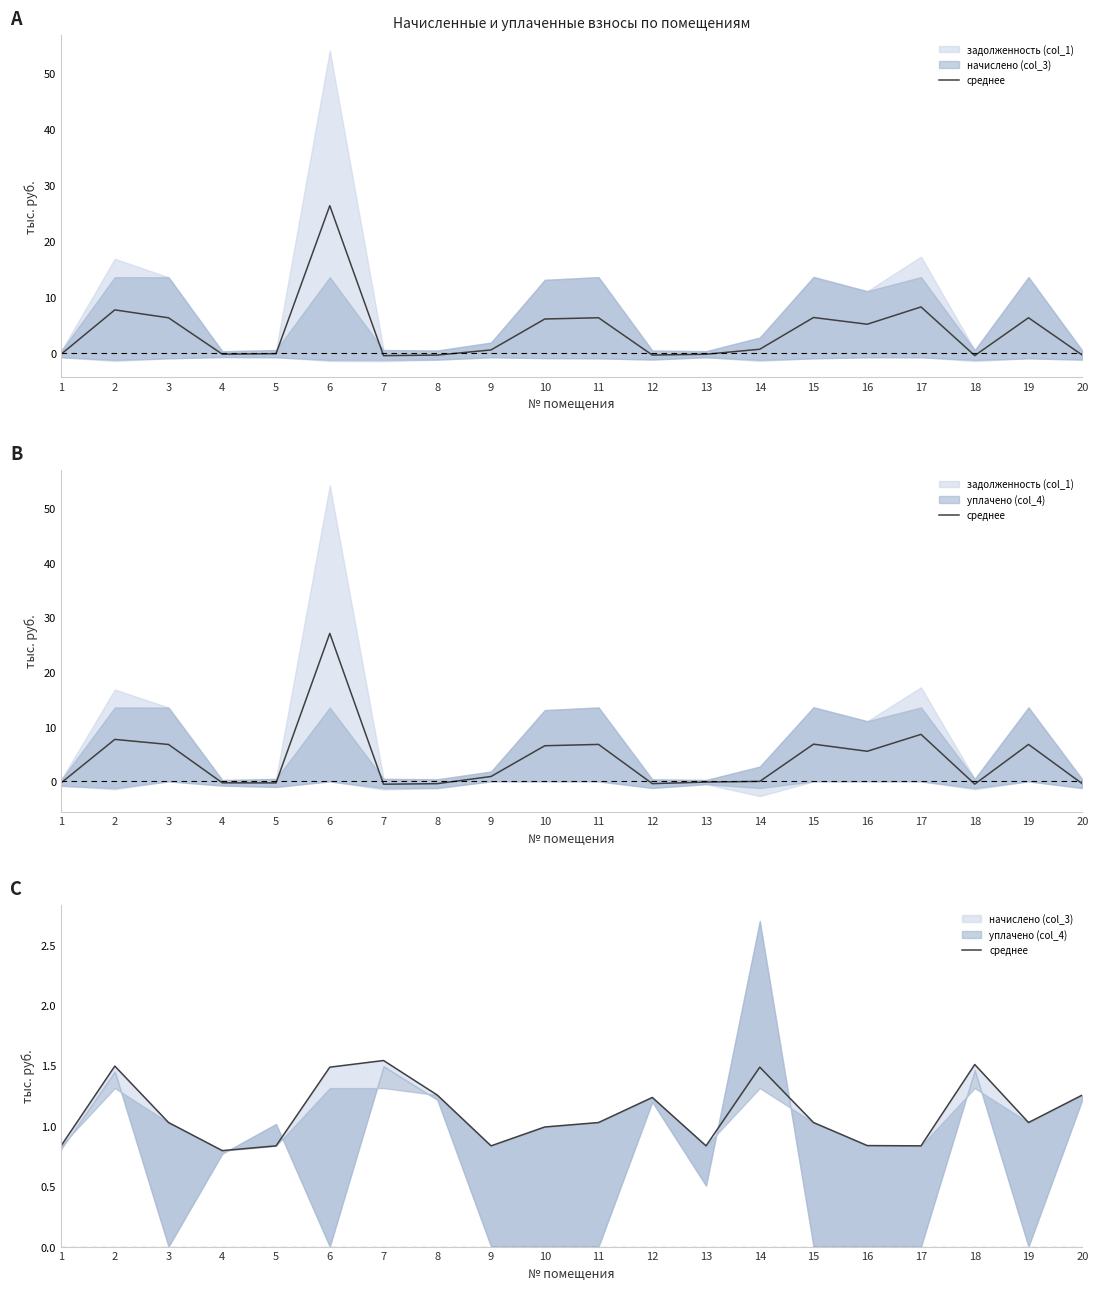

At which label does the data first exceed 1?

2